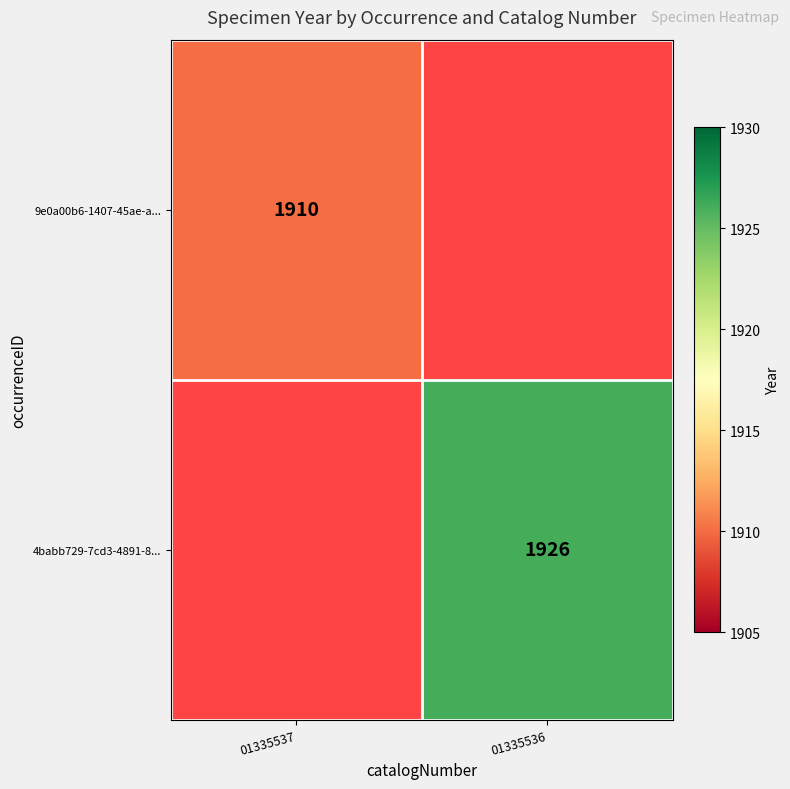

The 9e0a00b6-1407-45ae-a... series shows 1910 at 01335537. True or false?

True